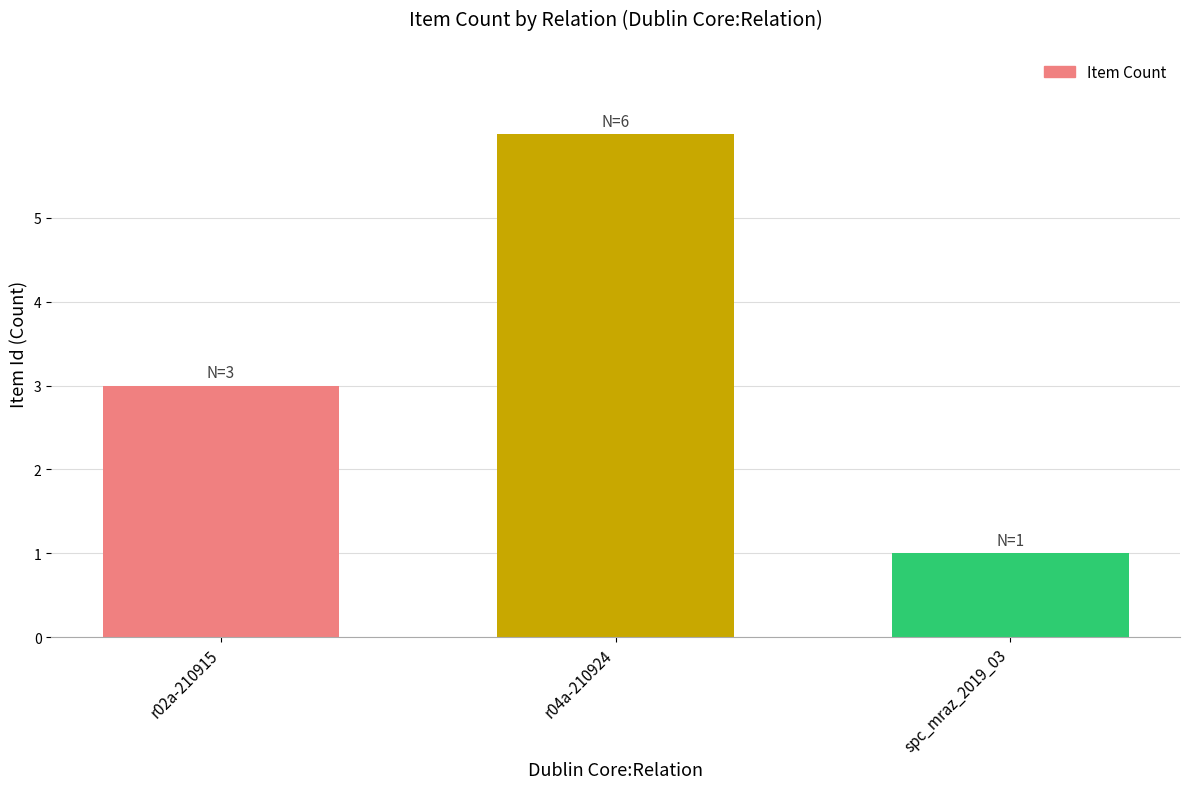

What is the average value?

3